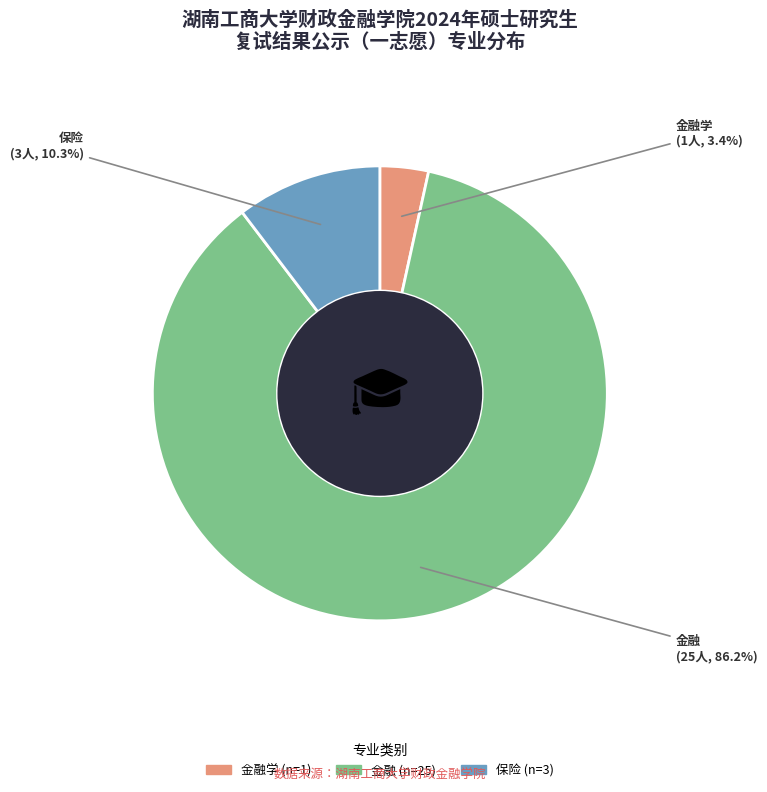

What percentage is NOT represented by 保险?

89.7%